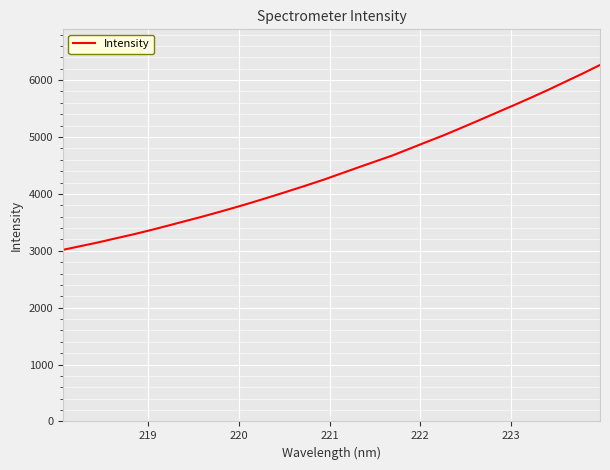

What is the minimum value shown in the chart?

3016.5